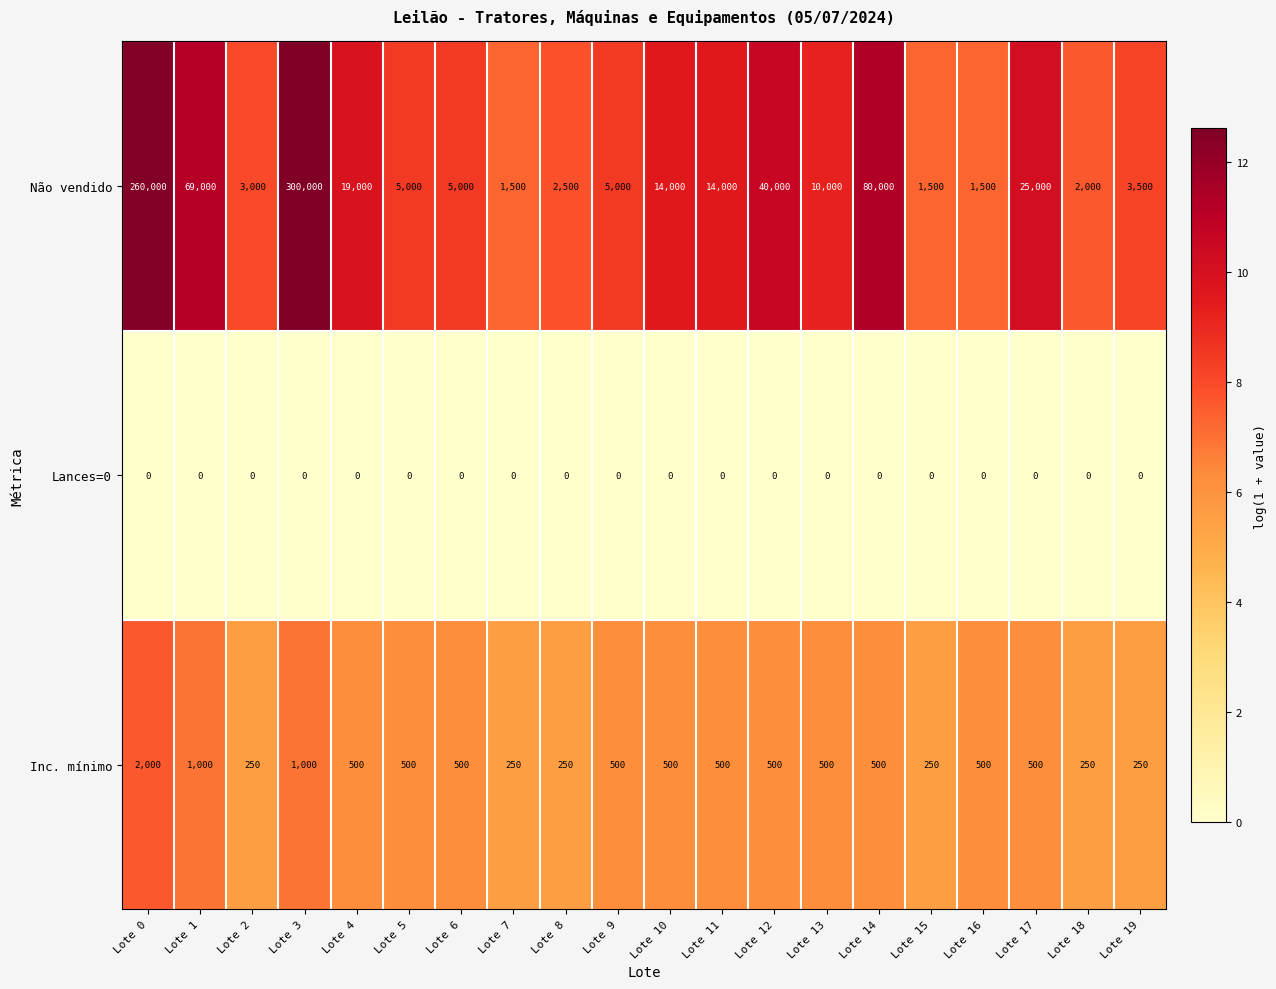

At Lote 14, list the series in order from smallest to largest.

Lances=0, Inc. mínimo, Não vendido